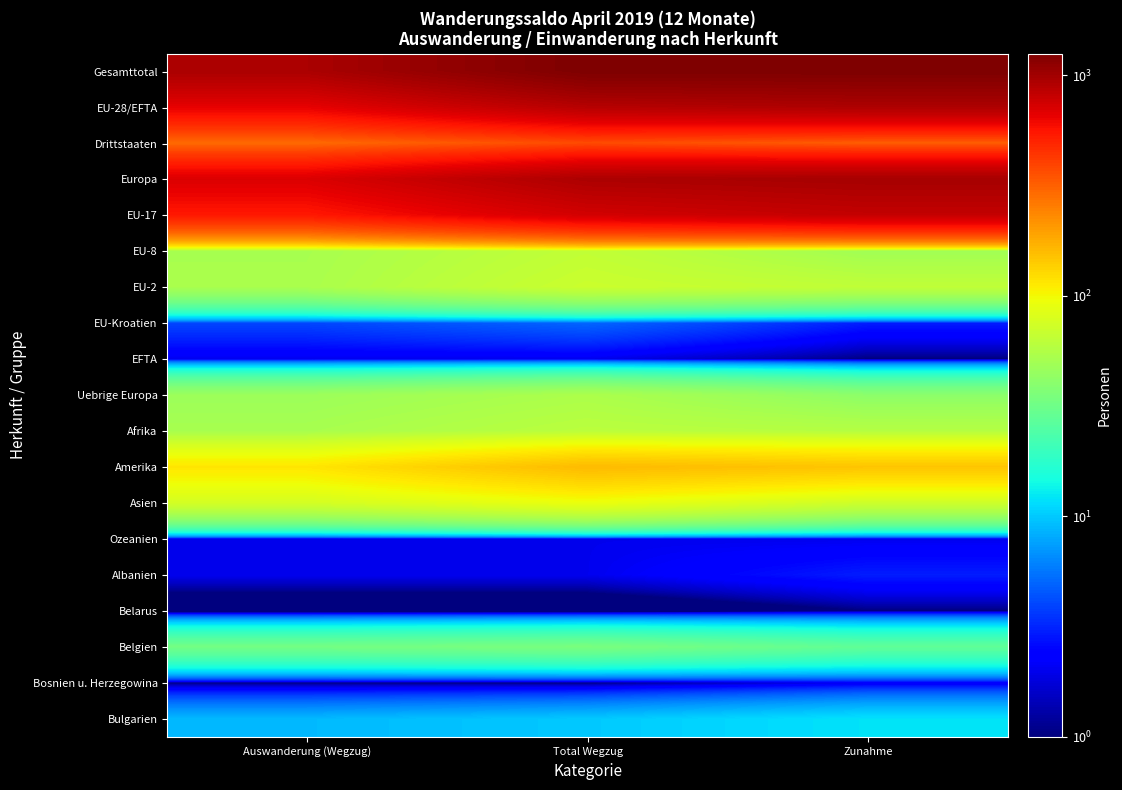

What is the greatest value displayed?

1254